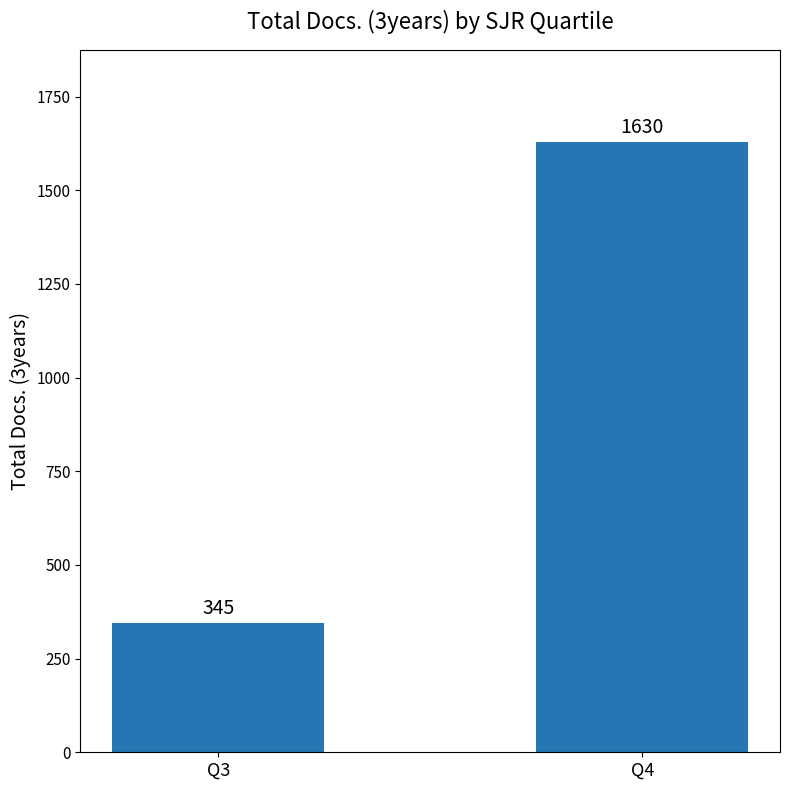

Which has a higher value, Q3 or Q4?

Q4